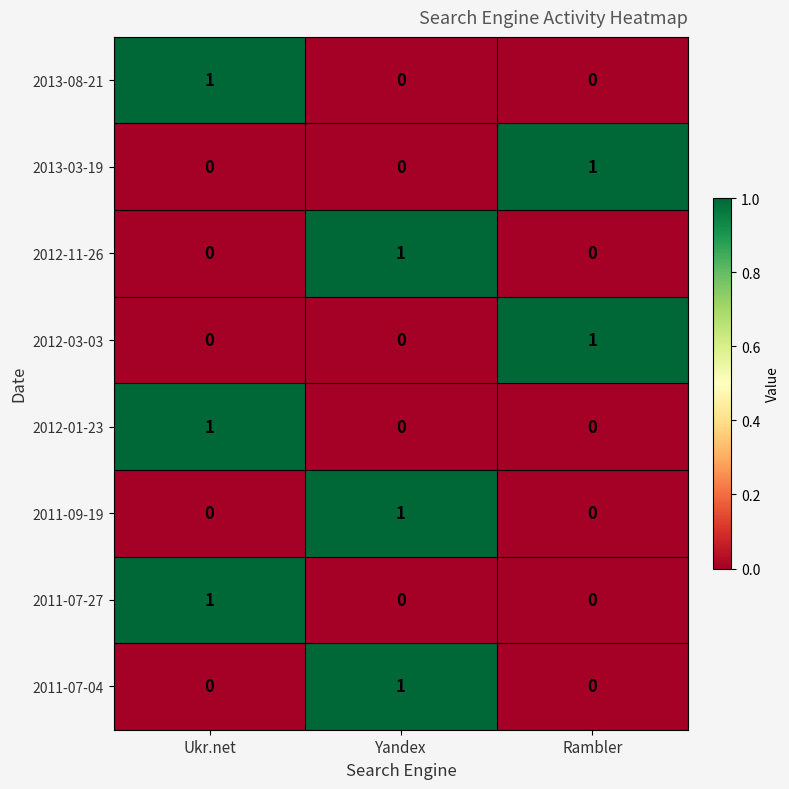

True or false: 2012-01-23 has a value of 0 at Yandex.

True